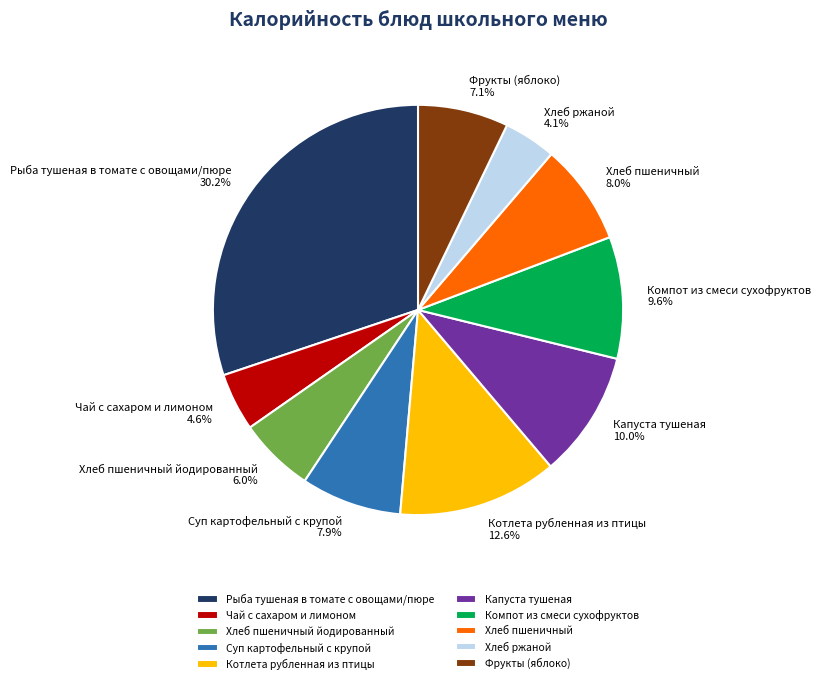

How many slices are in this pie chart?

10